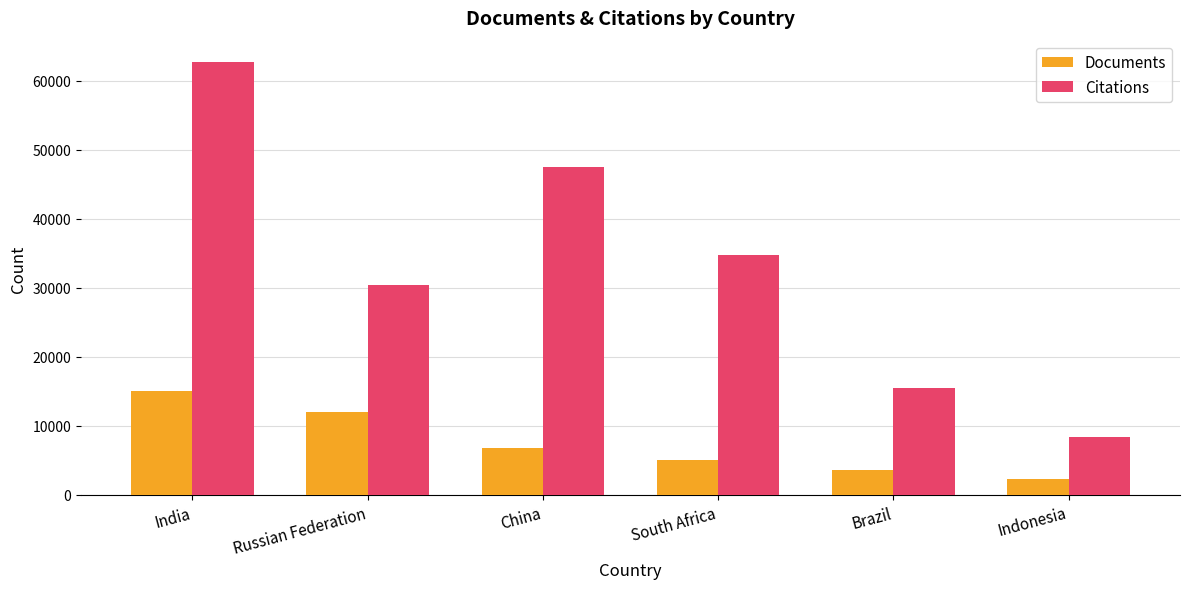

At which label does Citations reach its peak?

India